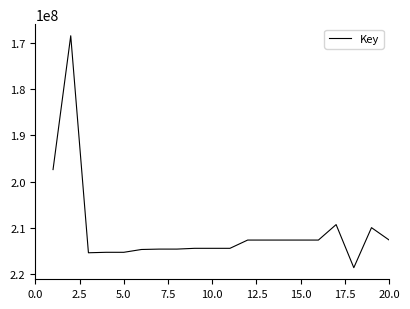

What is the greatest value displayed?

218633084